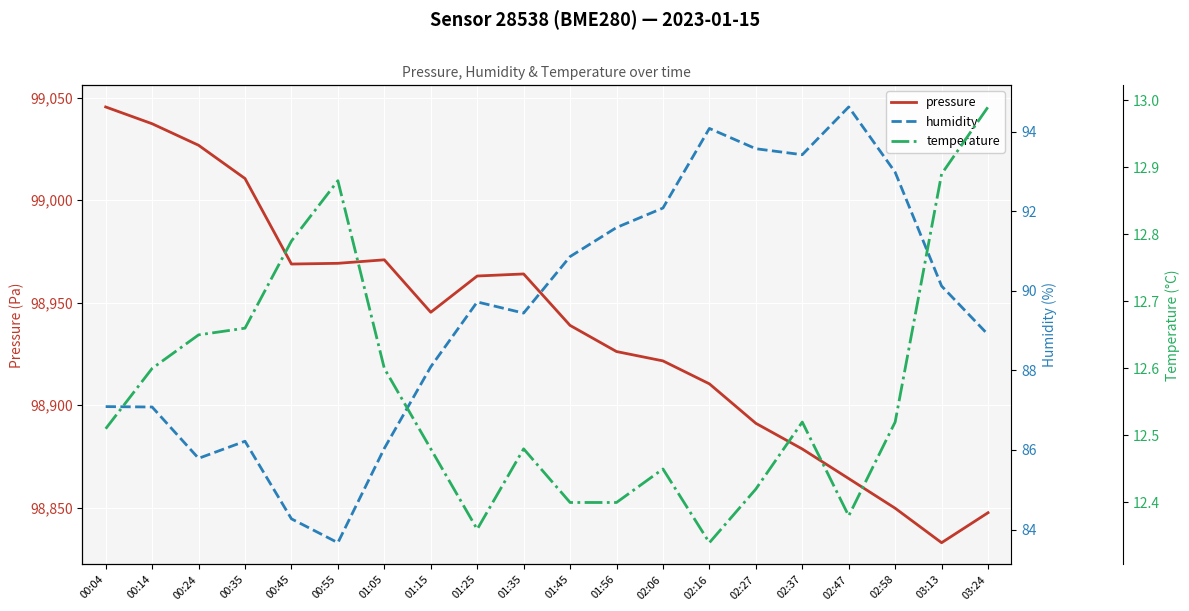

Which series has the largest total across all categories?

pressure